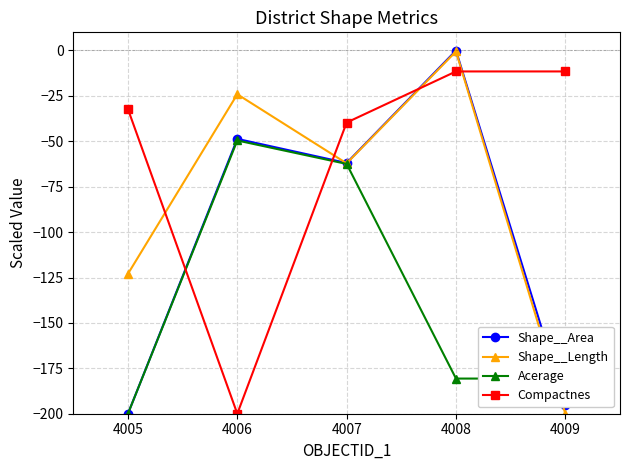

What are all the series names shown in the legend?

Shape__Area, Shape__Length, Acerage, Compactnes